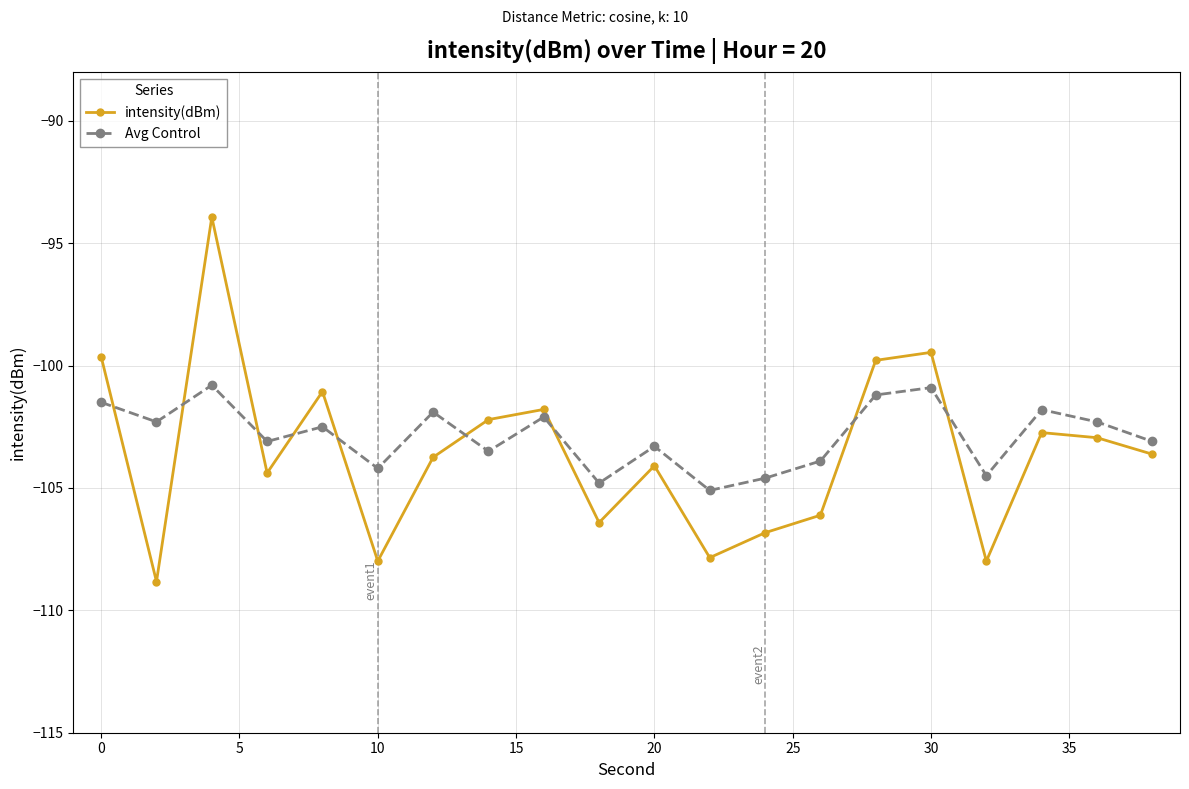

True or false: intensity(dBm) has more than 1 interior local peaks.

True